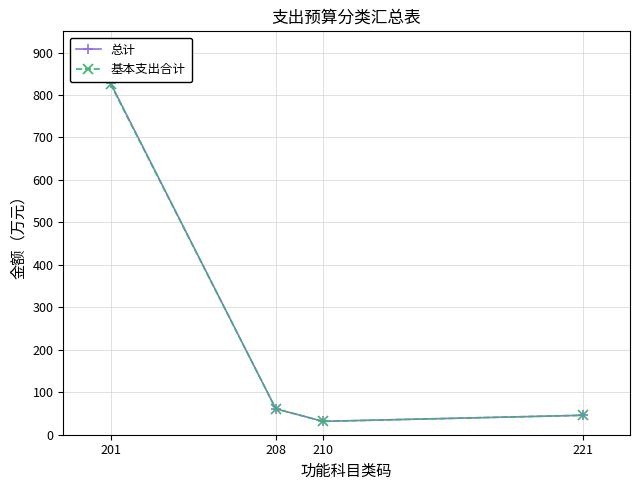

Does the chart have visible grid lines?

Yes